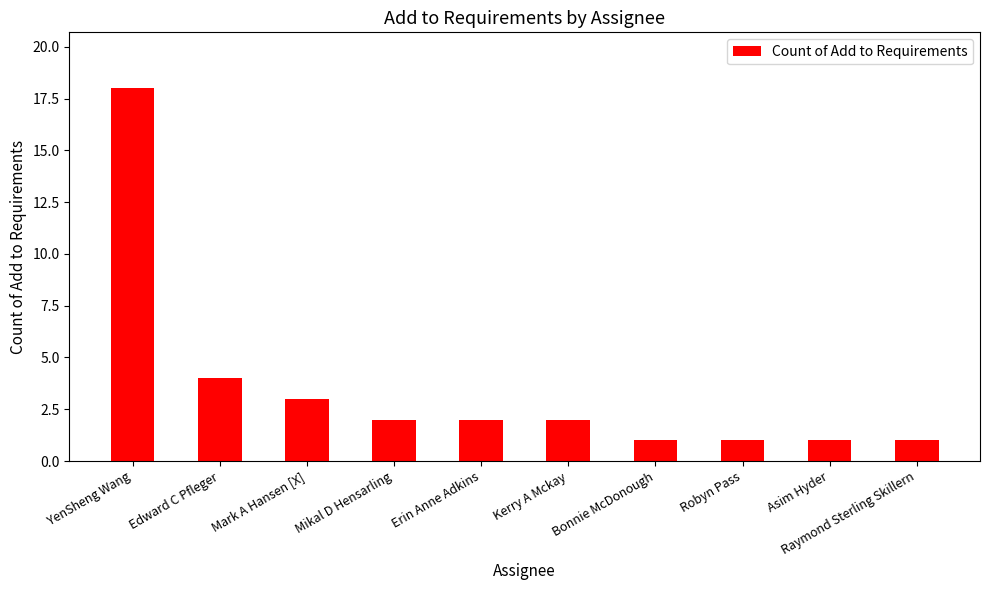

At which category does the chart reach its peak across all series?

YenSheng Wang